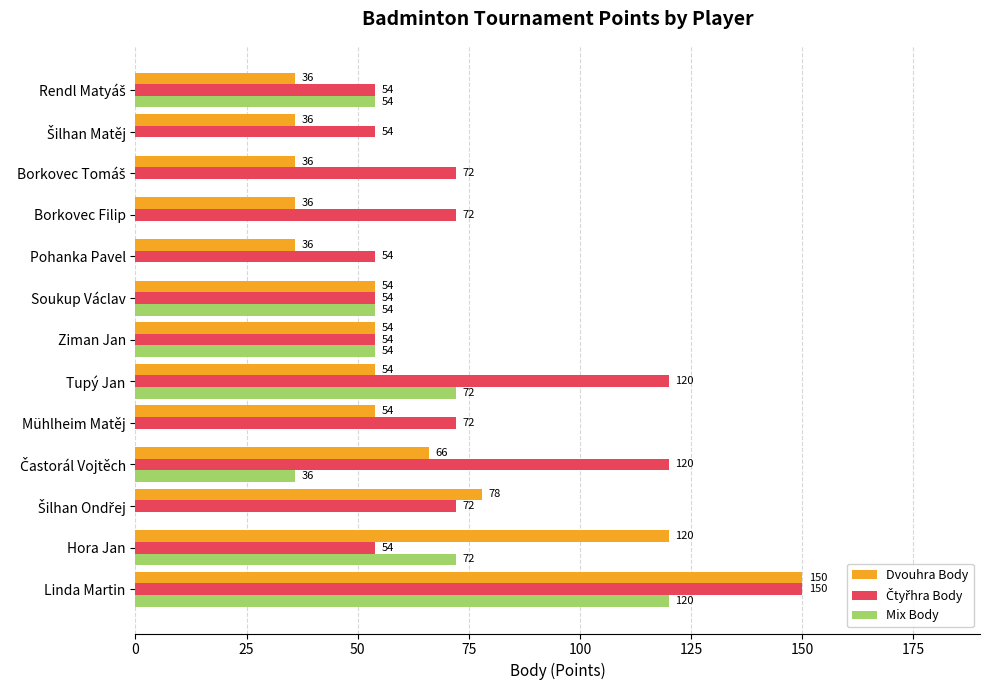

What is the maximum value shown in the chart?

150